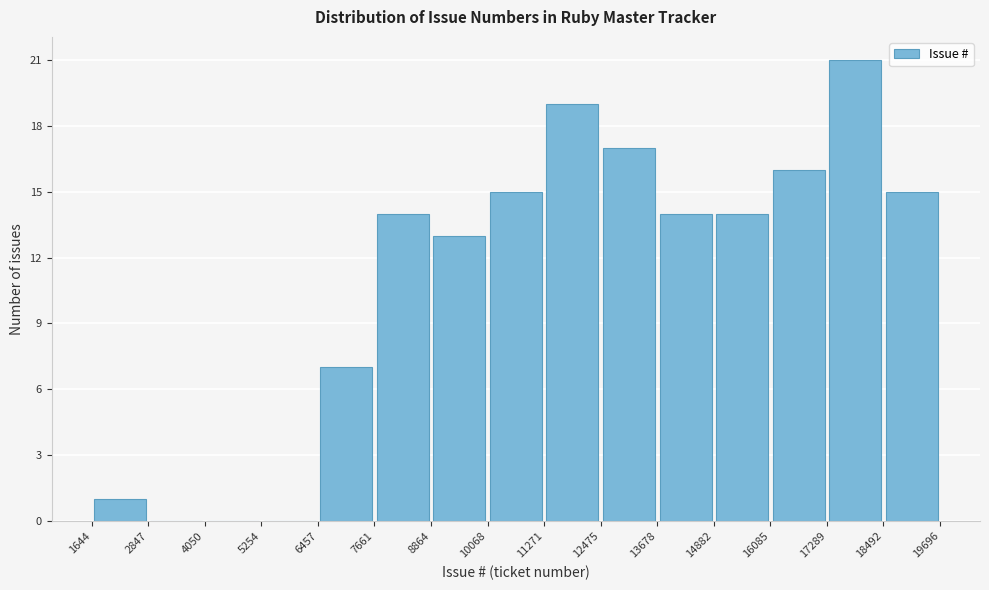

Reading left to right, transcribe this chart: for each bar, give the range it covers on the x-axis and its height. The values are not printed on the chart, so give them approximately, as read against the axis.

1644 to 2847: 1
2847 to 4050: 0
4050 to 5254: 0
5254 to 6457: 0
6457 to 7661: 7
7661 to 8864: 14
8864 to 10068: 13
10068 to 11271: 15
11271 to 12475: 19
12475 to 13678: 17
13678 to 14882: 14
14882 to 16085: 14
16085 to 17289: 16
17289 to 18492: 21
18492 to 19696: 15